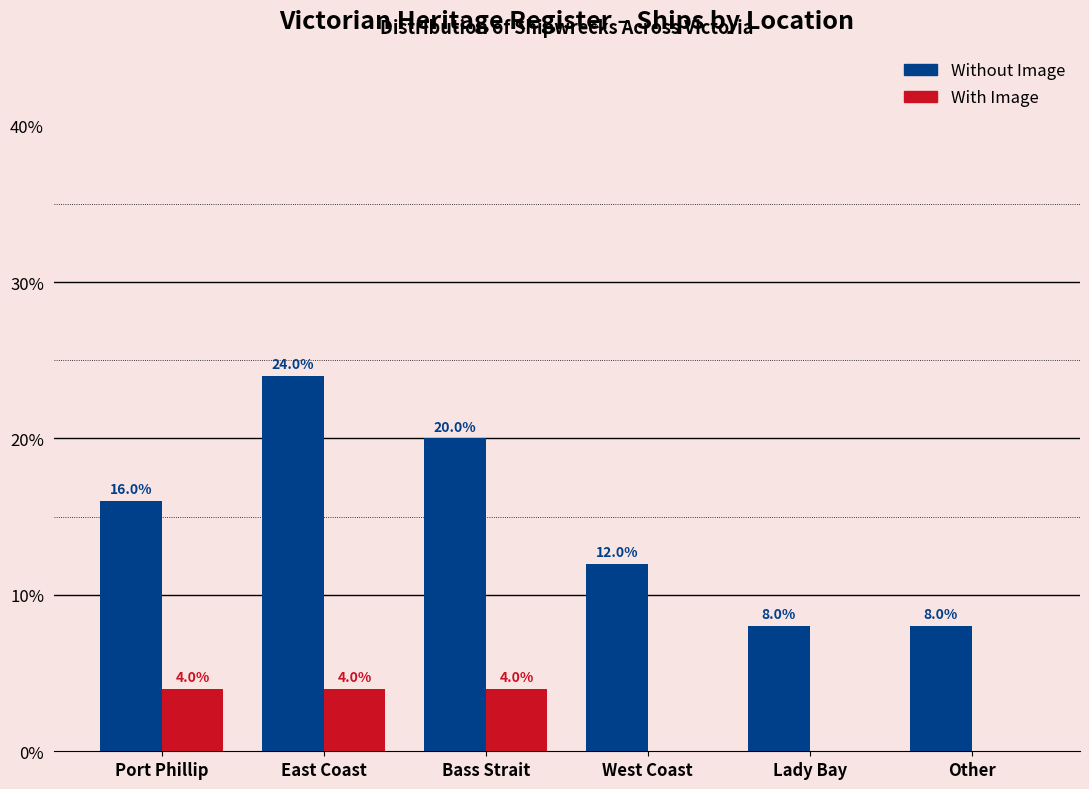

Reading left to right, what are all the values shown in this chart?

Without Image: Port Phillip=16	East Coast=24	Bass Strait=20	West Coast=12	Lady Bay=8	Other=8
With Image: Port Phillip=4	East Coast=4	Bass Strait=4	West Coast=0	Lady Bay=0	Other=0